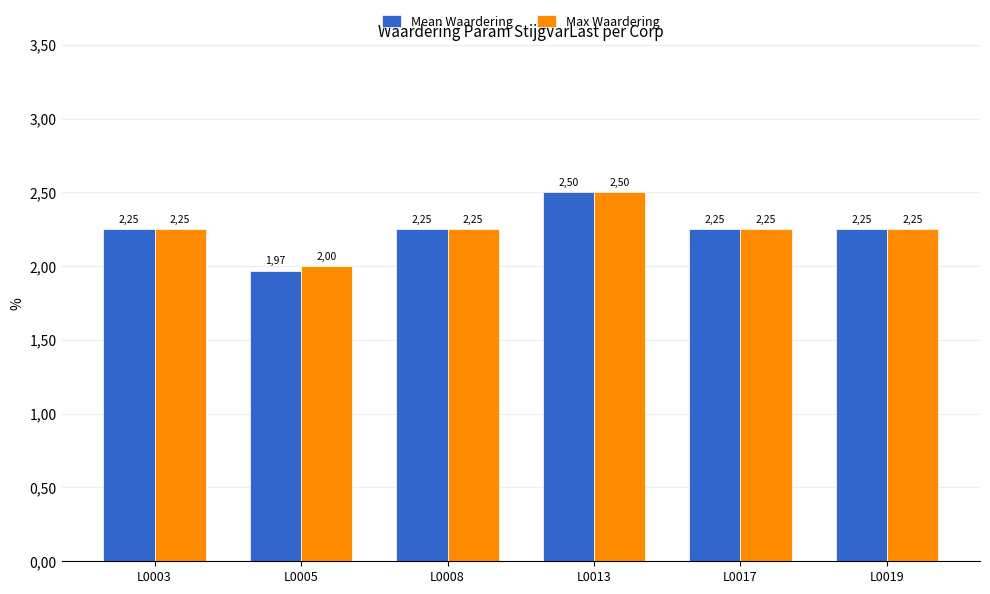

What are all the series names shown in the legend?

Mean Waardering, Max Waardering